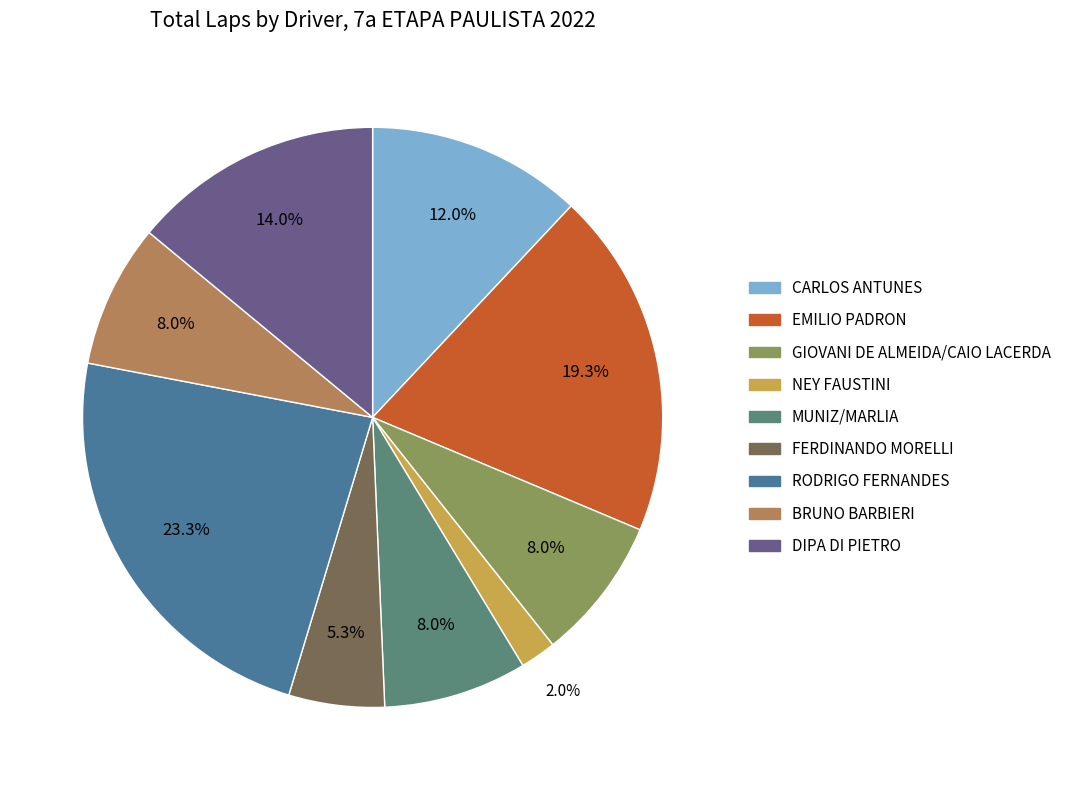

Is there a majority slice in this chart?

No